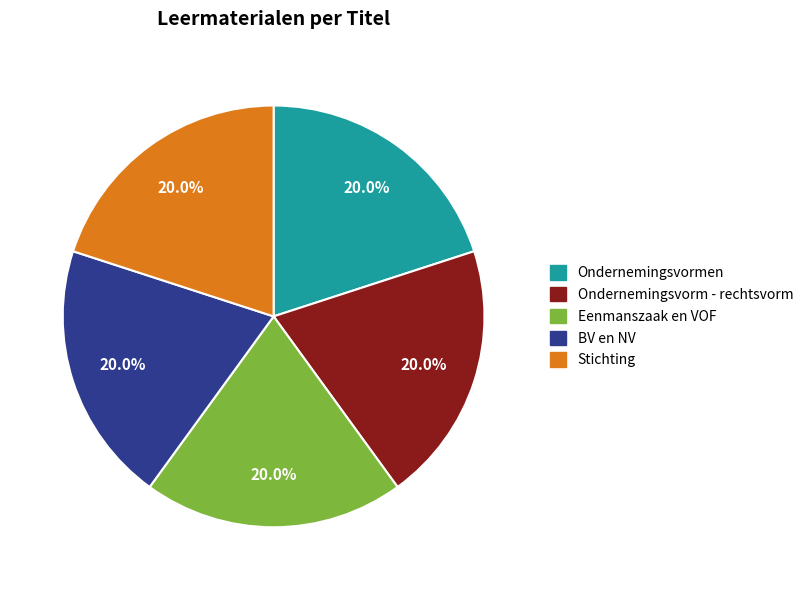

Approximately how many times larger is the value at Eenmanszaak en VOF compared to Ondernemingsvorm - rechtsvorm?

1.0